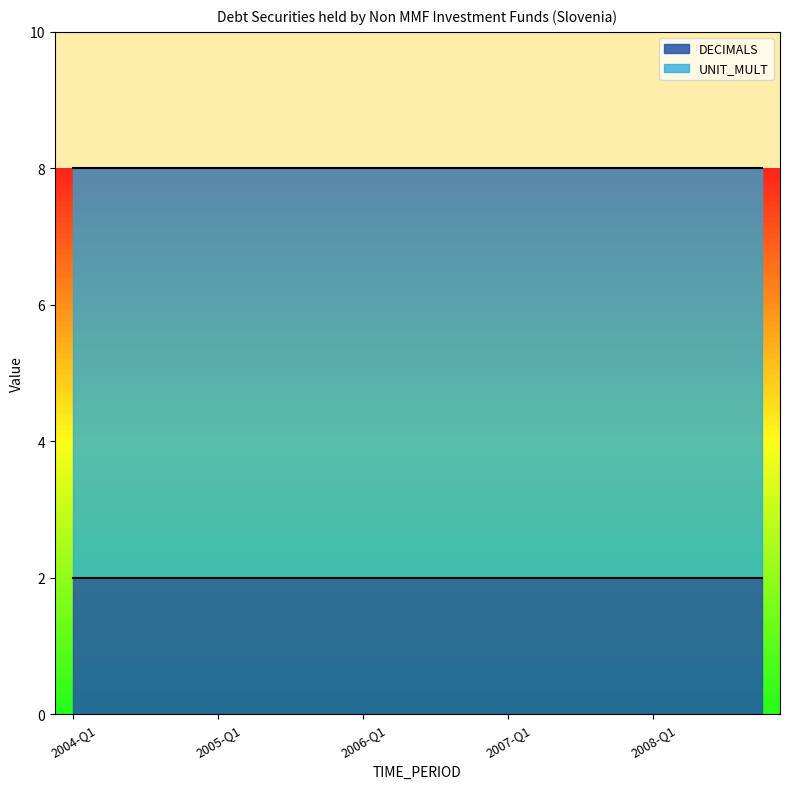

The DECIMALS series shows 3 at 2004-Q4. True or false?

False